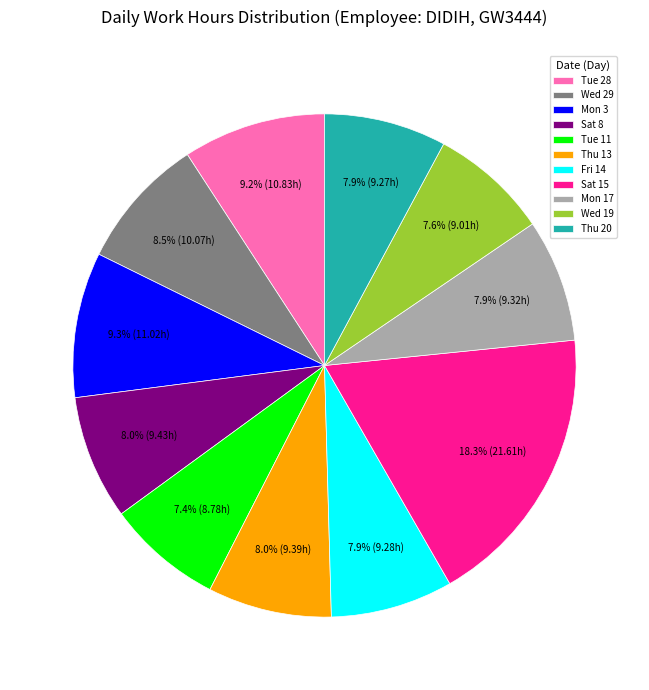

What percentage do Tue 11 and Tue 28 together represent?

16.6%